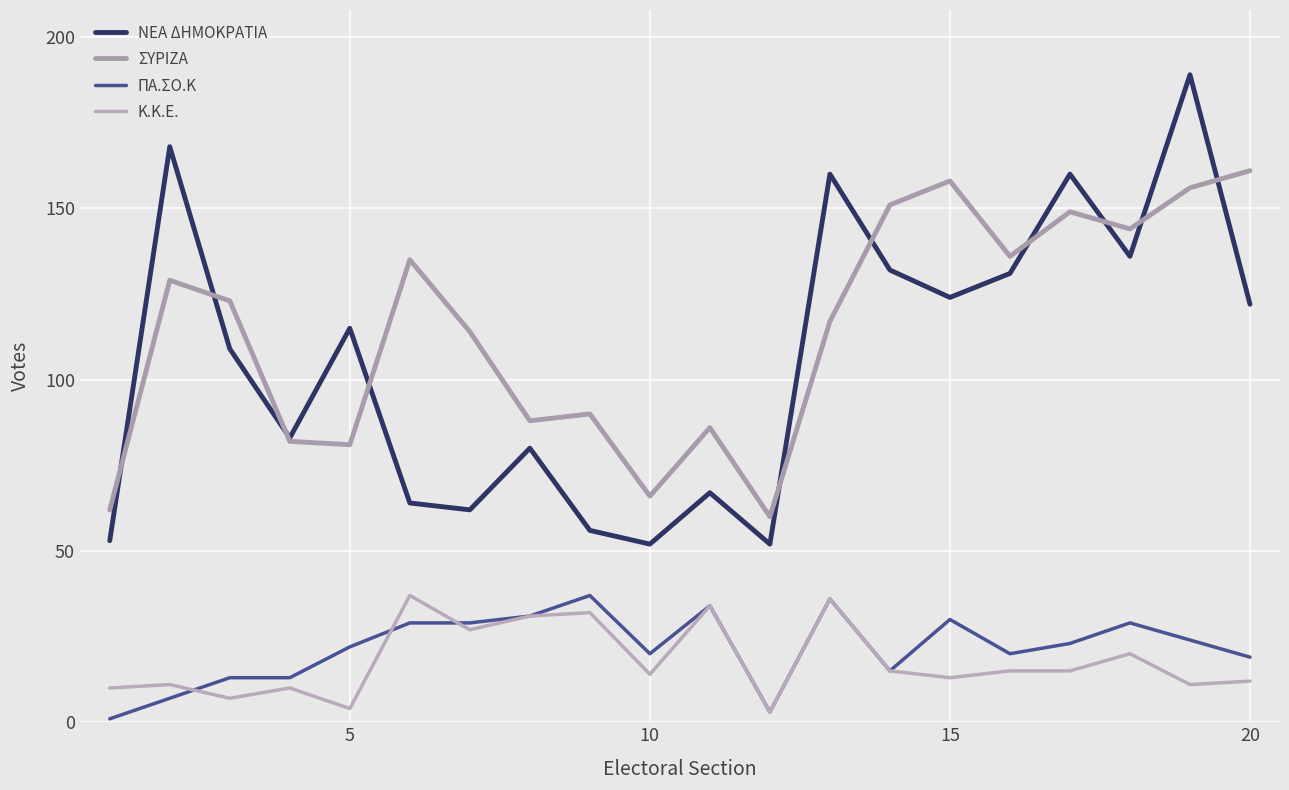

What is the maximum value for Κ.Κ.Ε.?

37